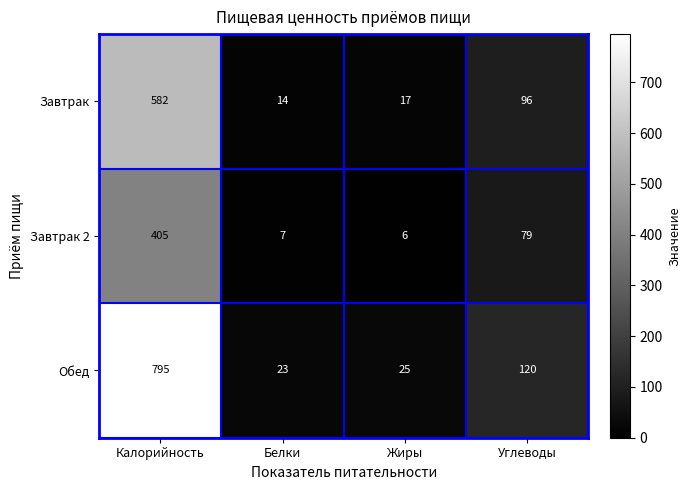

Reading left to right, what are all the values shown in this chart?

Завтрак: Калорийность=582	Белки=14	Жиры=17	Углеводы=96
Завтрак 2: Калорийность=405	Белки=7	Жиры=6	Углеводы=79
Обед: Калорийность=795	Белки=23	Жиры=25	Углеводы=120